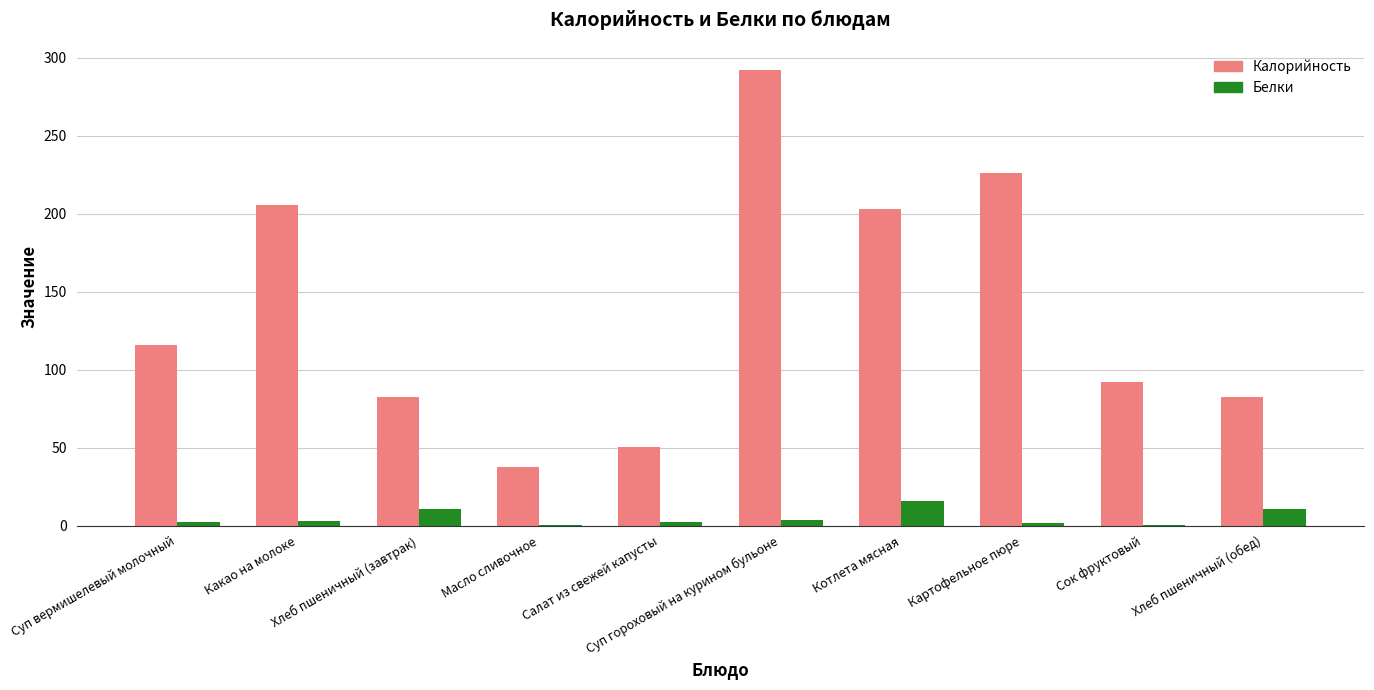

What is the spread (max minus min) of values at Хлеб пшеничный (обед)?

71.5